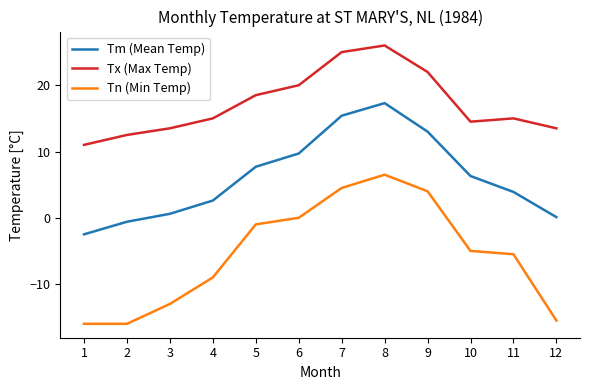

True or false: Tm (Mean Temp) has a value of 25.3 at 7.

False